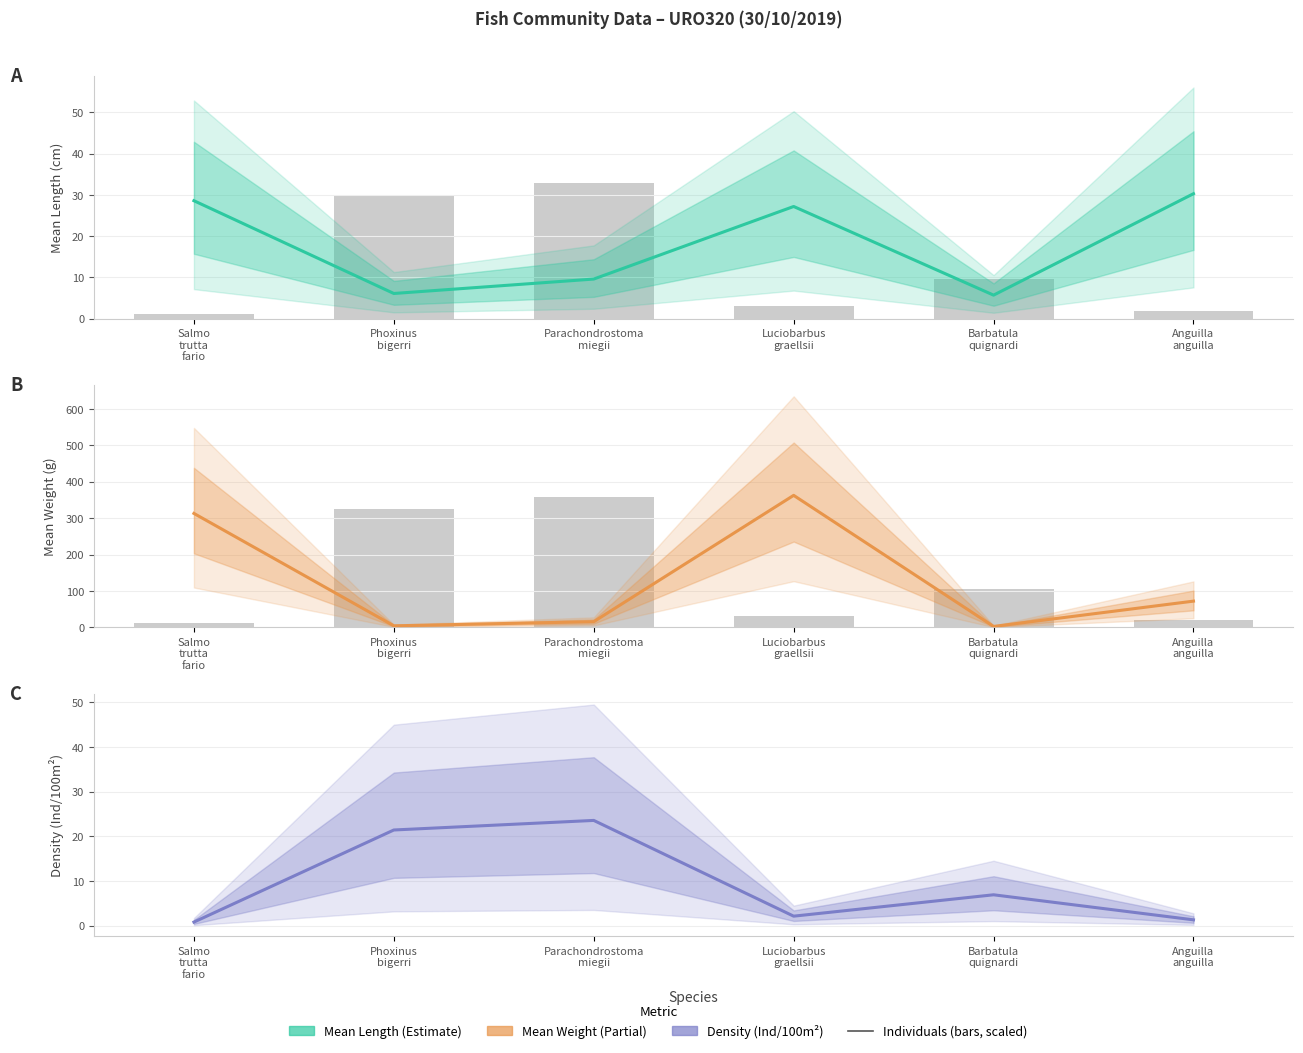

What is the difference between the highest and lowest values at Anguilla
anguilla?

70.9